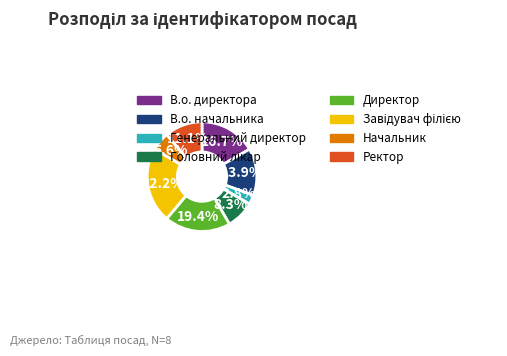

How many slices are in this pie chart?

8